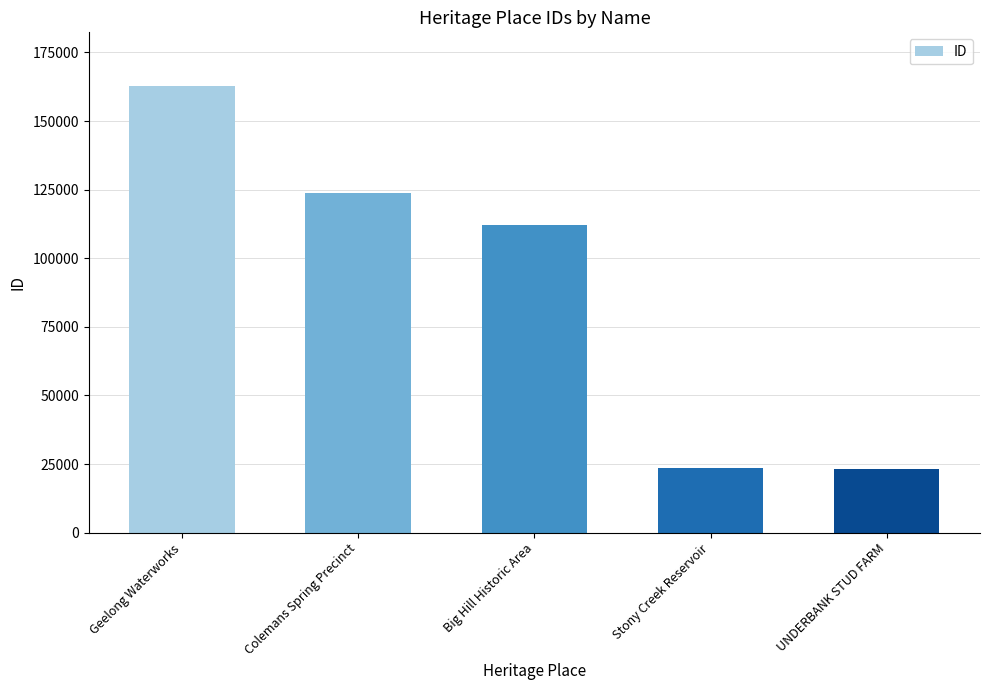

At which category does the chart reach its peak across all series?

Geelong Waterworks